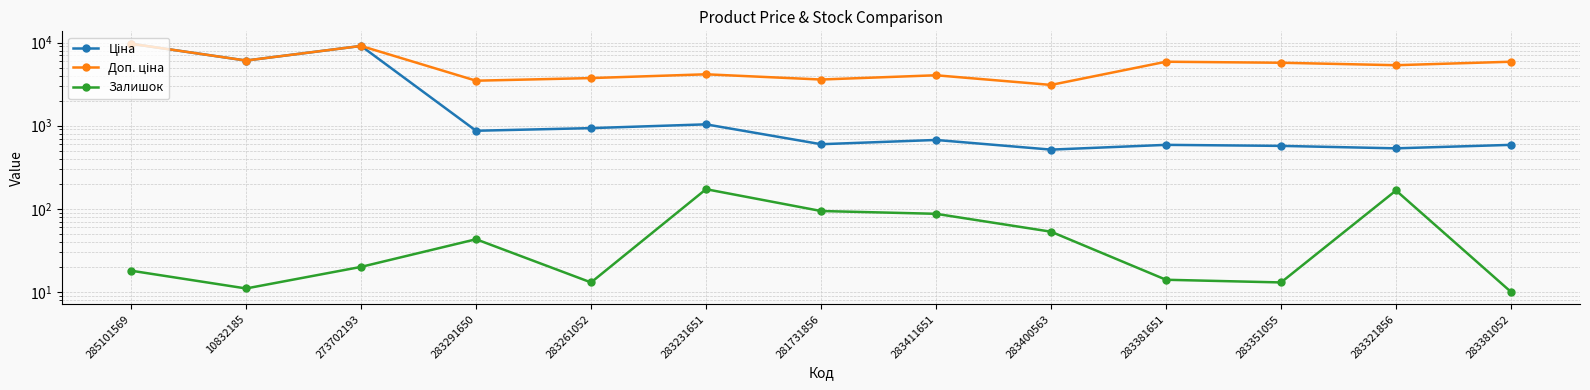

What is the smallest value displayed?

10.0